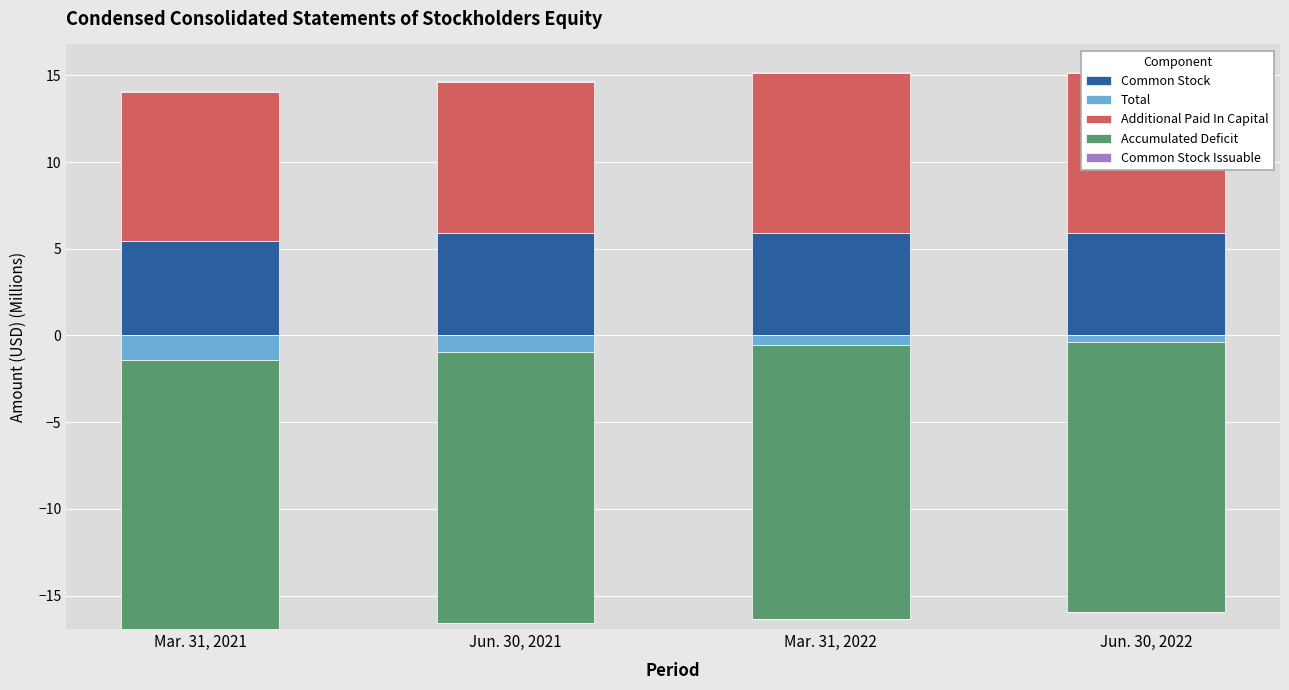

Which series has the largest range (max minus min)?

Additional Paid In Capital